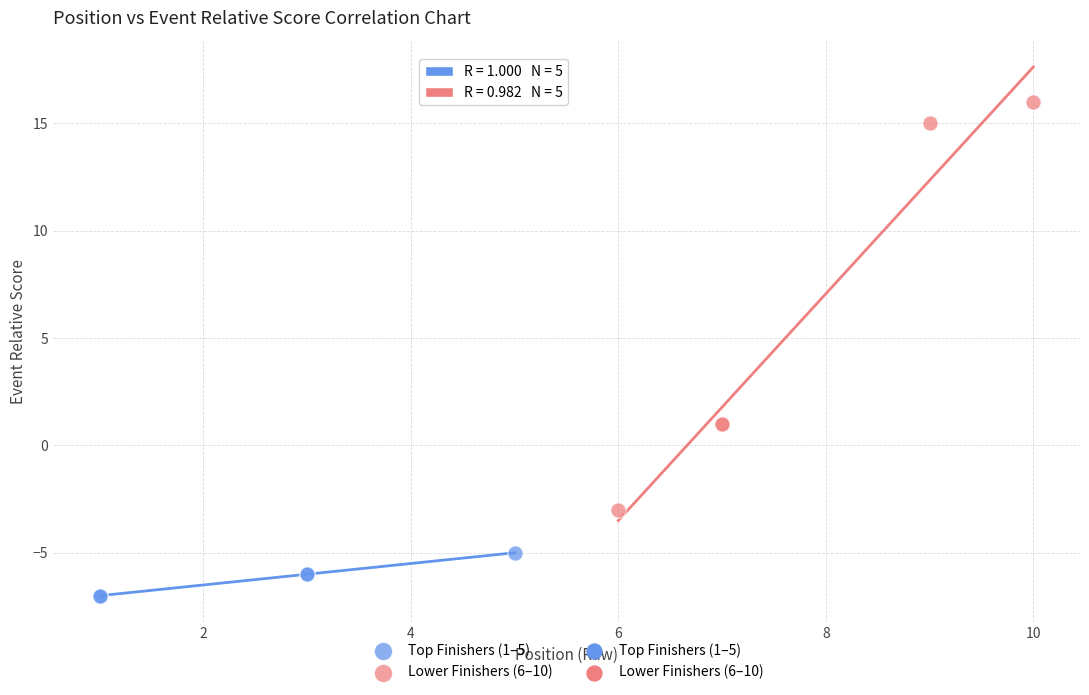

Which series has the widest spread of Y values?

Lower Finishers (6–10)